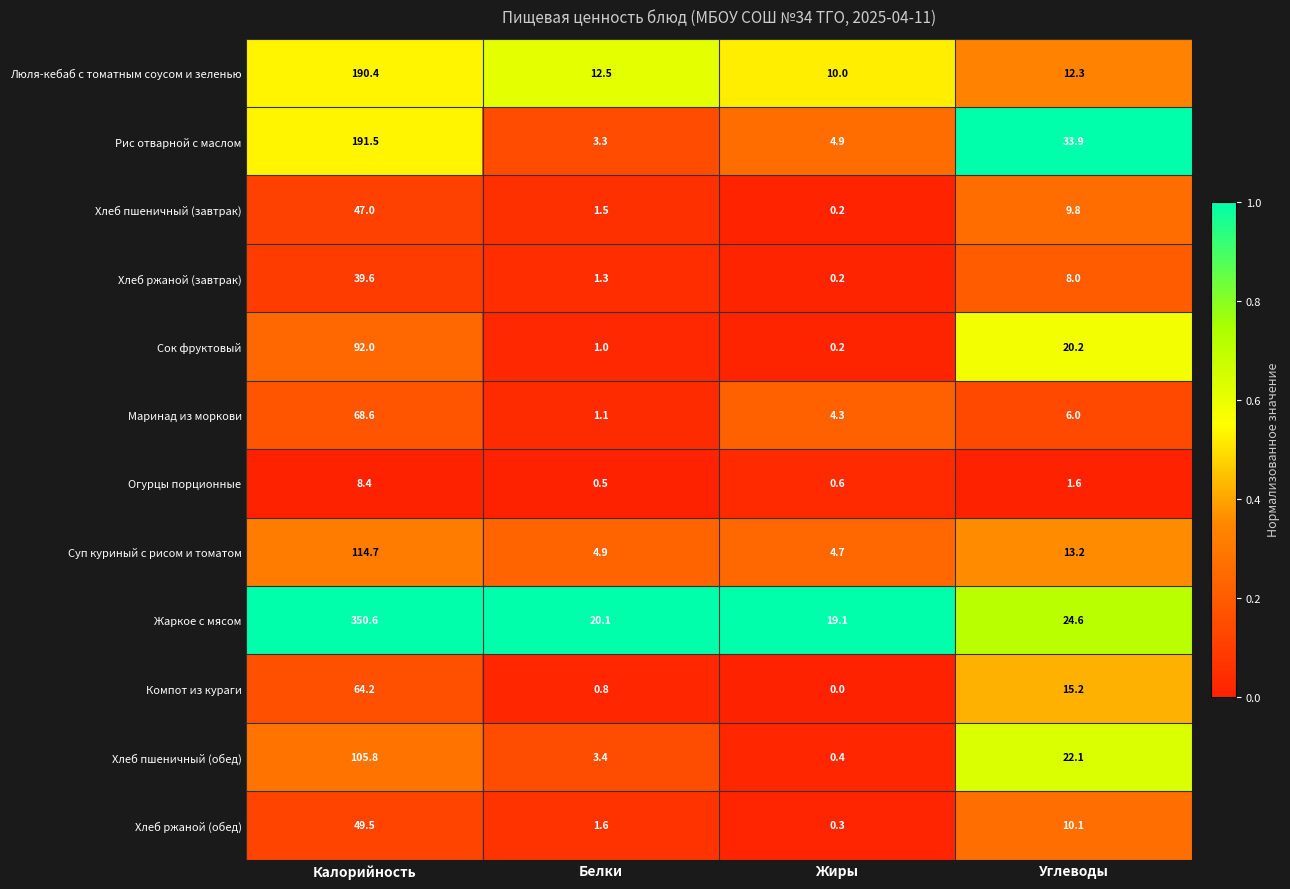

What is the difference between the maximum and minimum values in the Хлеб пшеничный (завтрак) series?

46.8